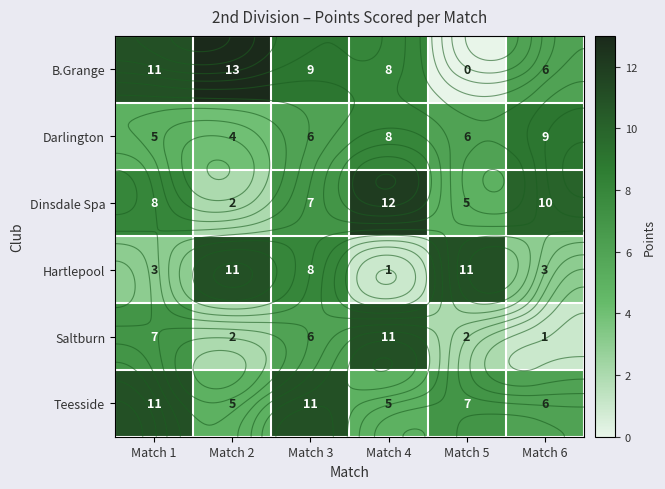

Which series has the largest total across all categories?

B.Grange